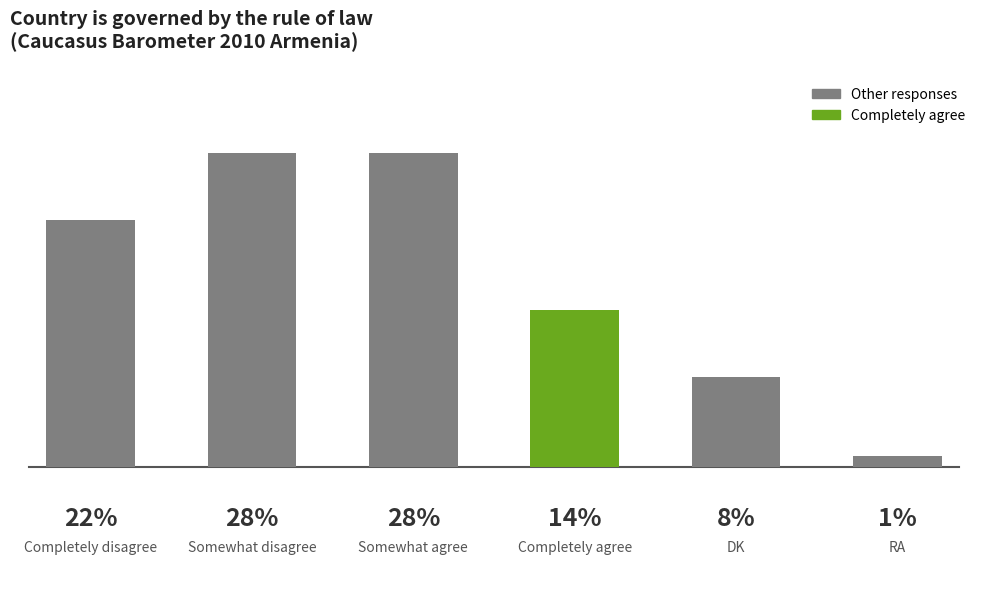

Reading left to right, transcribe all the data shown in this chart.

22	28	28	14	8	1